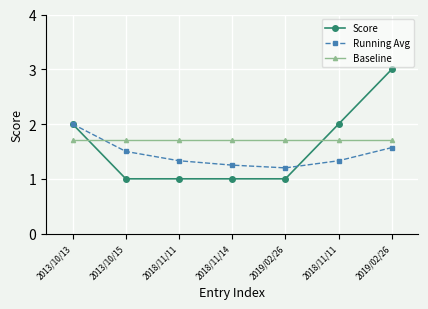

Does the chart have visible grid lines?

Yes